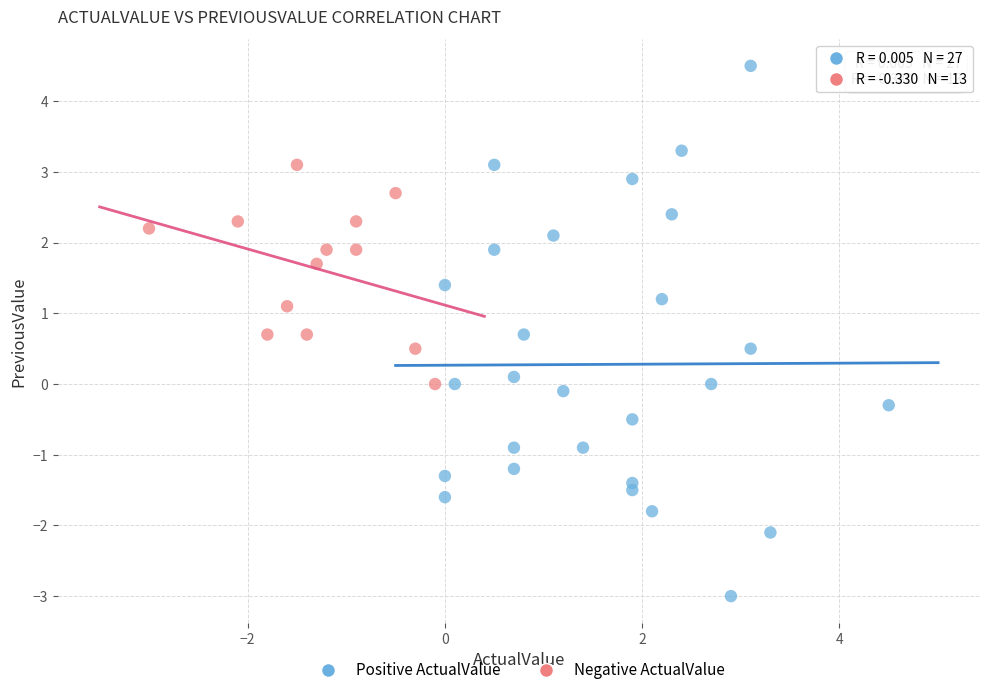

Which series has the largest Y range (max minus min)?

Positive ActualValue